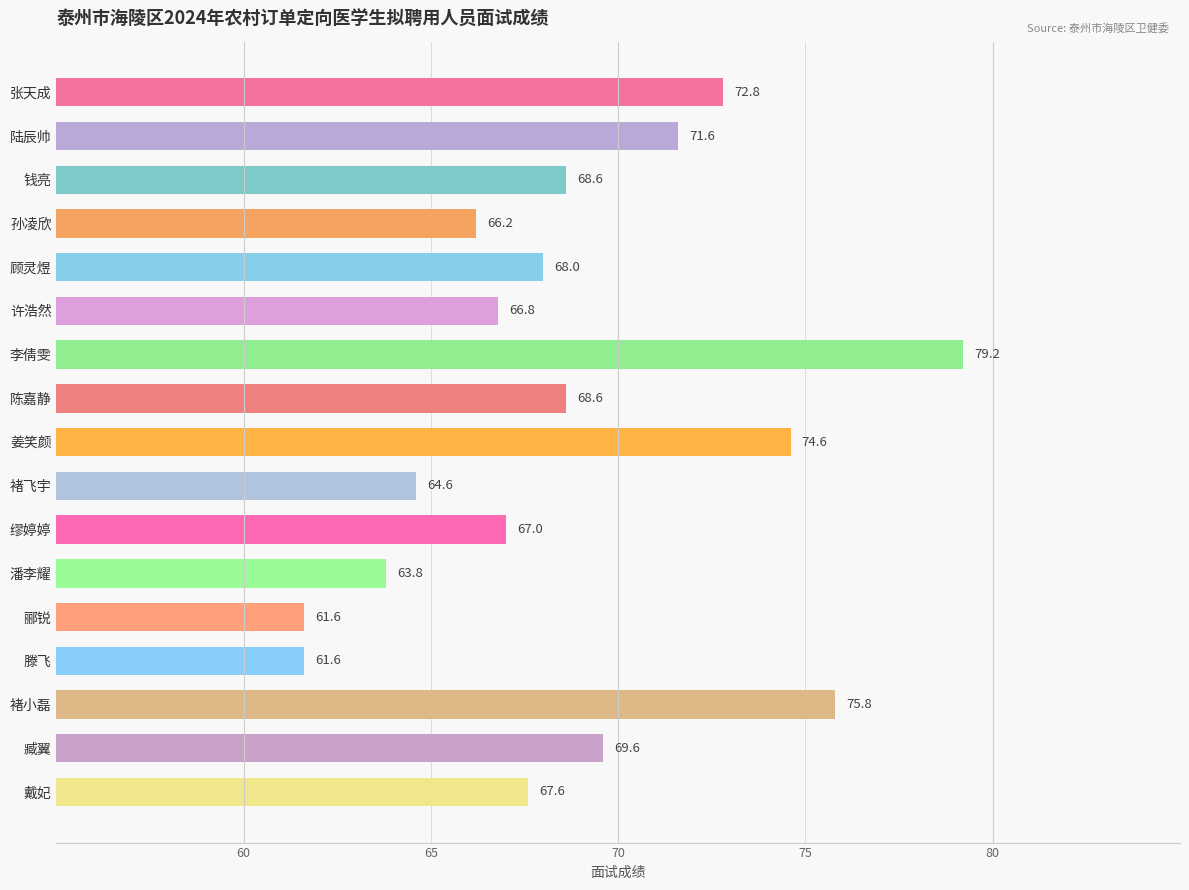

What is the value of the 16th bar from the top?

69.6